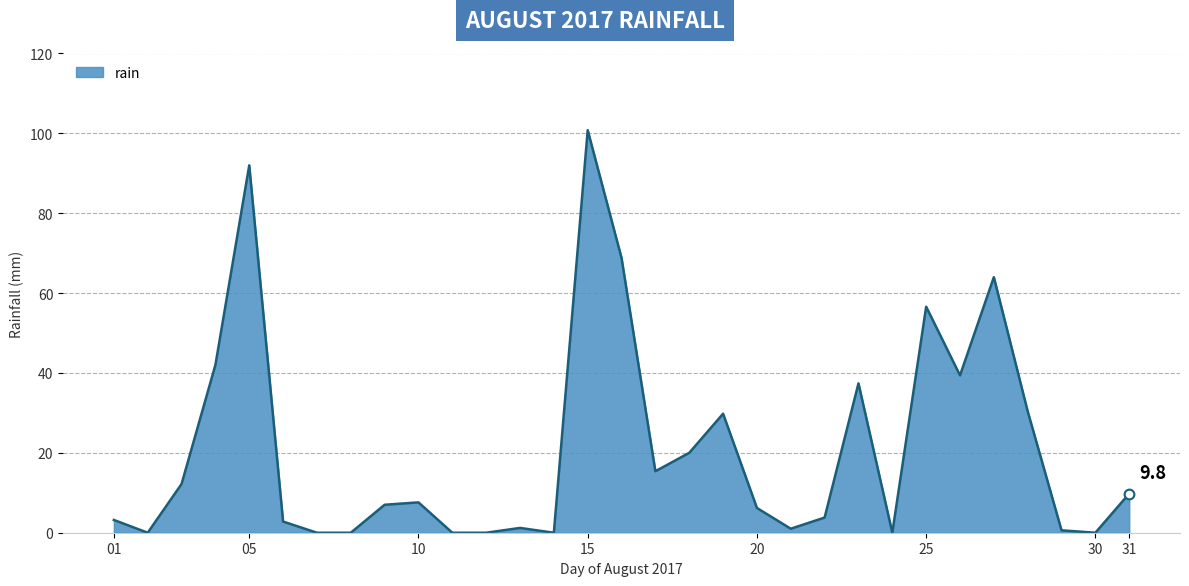

What is the greatest value displayed?

100.8